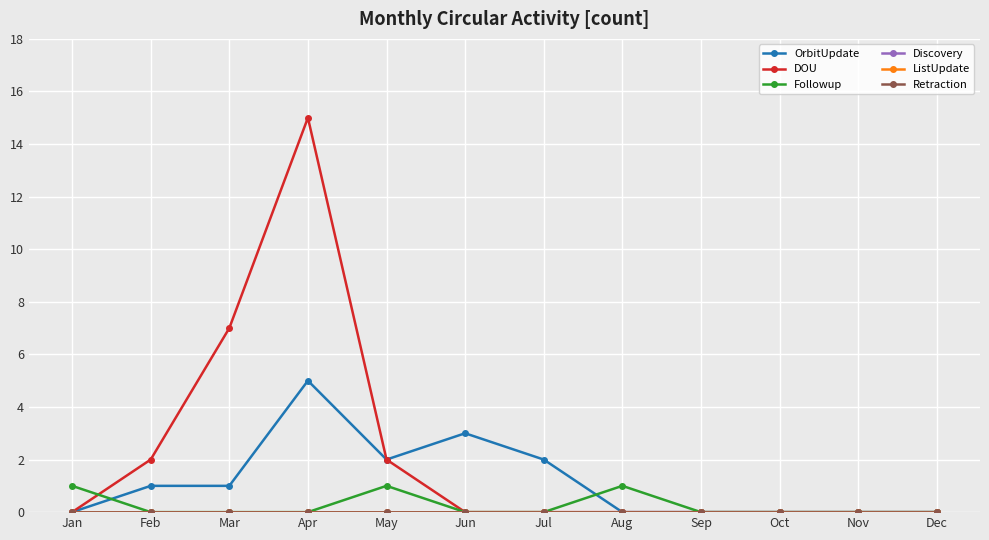

What is the difference between the highest and lowest values at Aug?

1